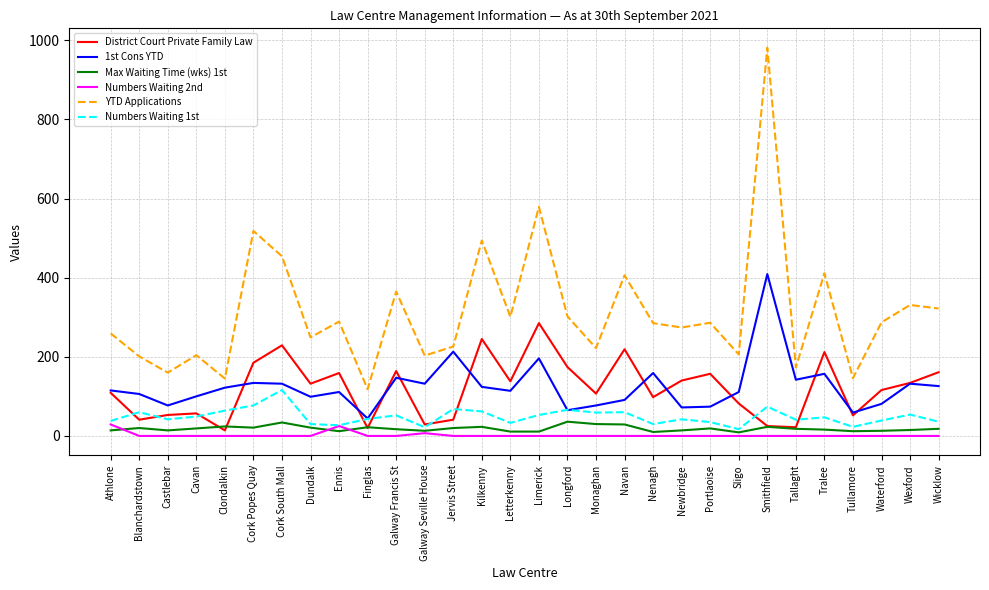

Which series changed the most between Galway Seville House and Wexford?

YTD Applications